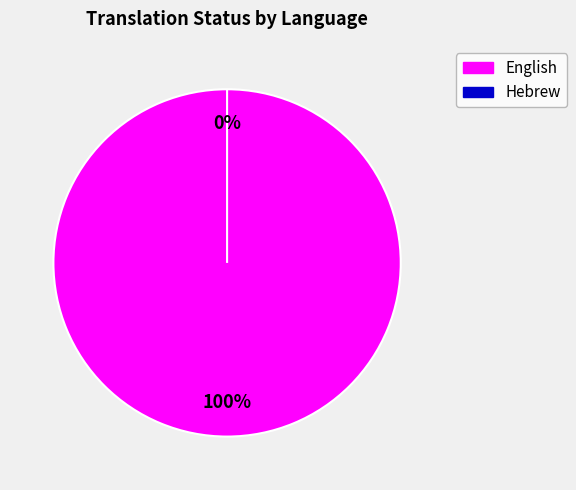

To the nearest percent, what is the difference between the Hebrew and English slice percentages?

100%